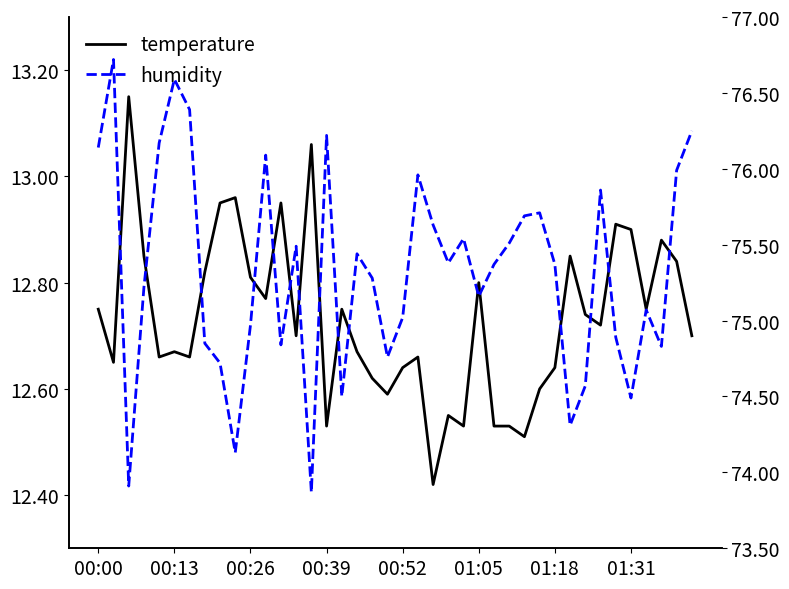

Reading left to right, transcribe all the data shown in this chart.

temperature: 12.8	12.7	13.2	12.8	12.7	12.7	12.7	12.8	12.9	13.0	12.8	12.8	12.9	12.7	13.1	12.5	12.8	12.7	12.6	12.6	12.6	12.7	12.4	12.6	12.5	12.8	12.5	12.5	12.5	12.6	12.6	12.8	12.7	12.7	12.9	12.9	12.8	12.9	12.8	12.7
humidity: 76.1	76.7	73.9	75.2	76.2	76.6	76.4	74.8	74.7	74.1	75.0	76.1	74.8	75.5	73.9	76.2	74.5	75.4	75.3	74.8	75.0	76.0	75.6	75.4	75.5	75.2	75.4	75.5	75.7	75.7	75.4	74.3	74.6	75.9	74.9	74.5	75.1	74.8	76.0	76.2